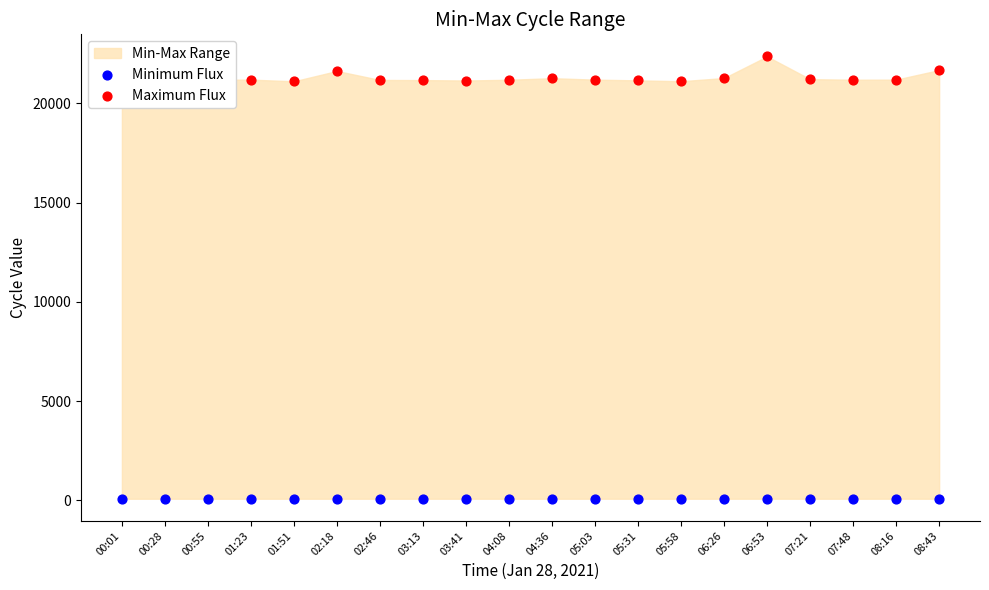

Which series contains the highest Y value?

Maximum Flux